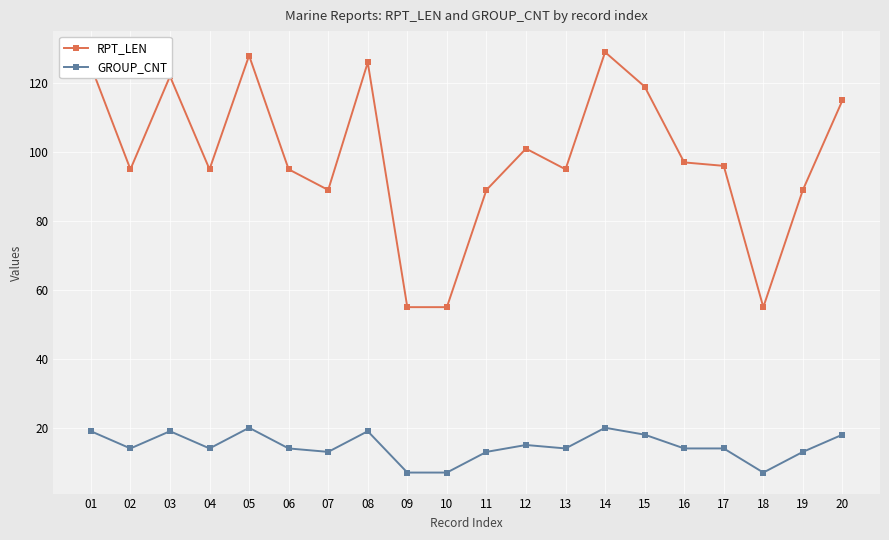

True or false: RPT_LEN has more than 1 interior local peaks.

True